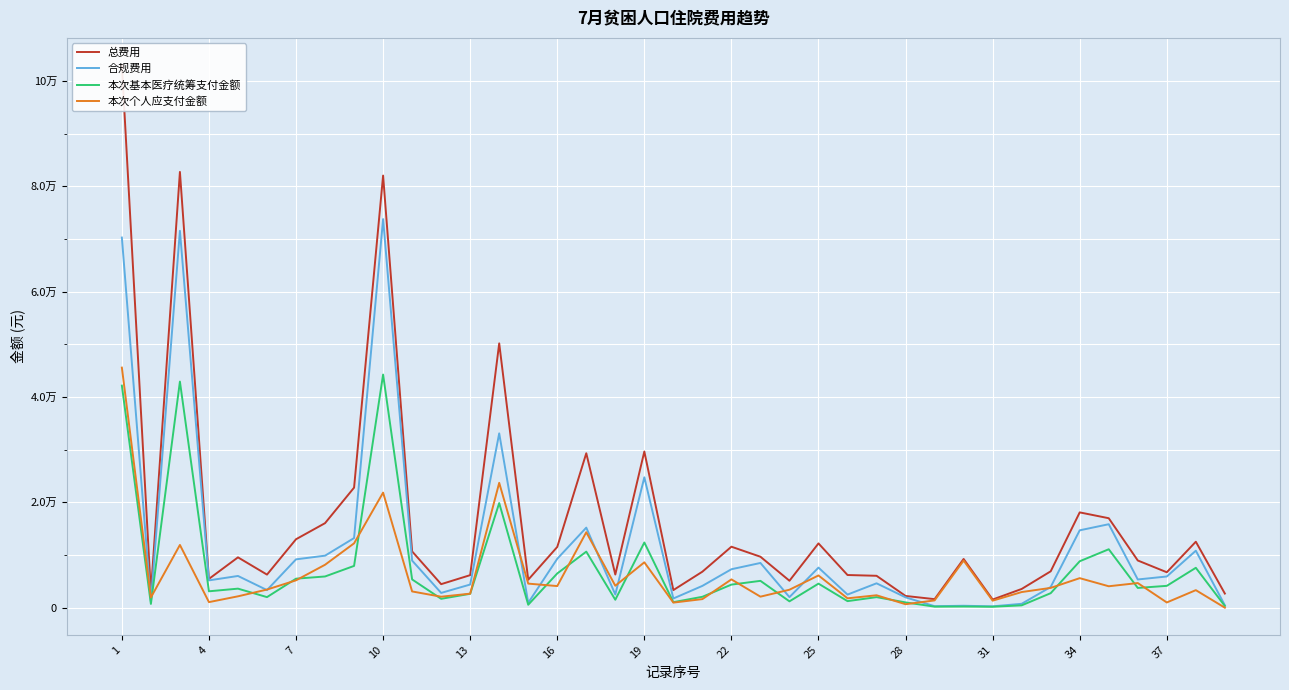

What is the value of the 总费用 point at the 24th from the left?

5112.1